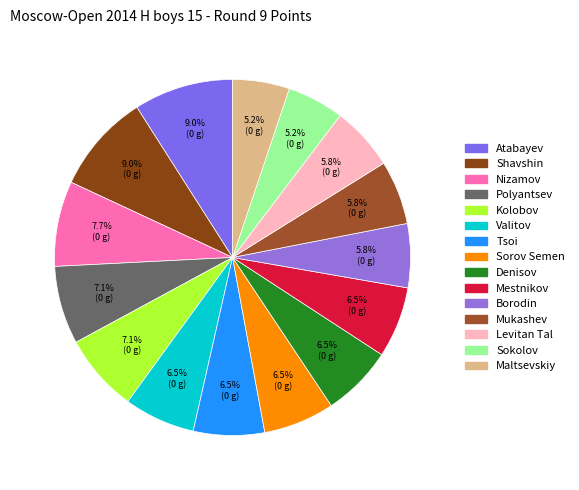

How many segments does this pie chart have?

15